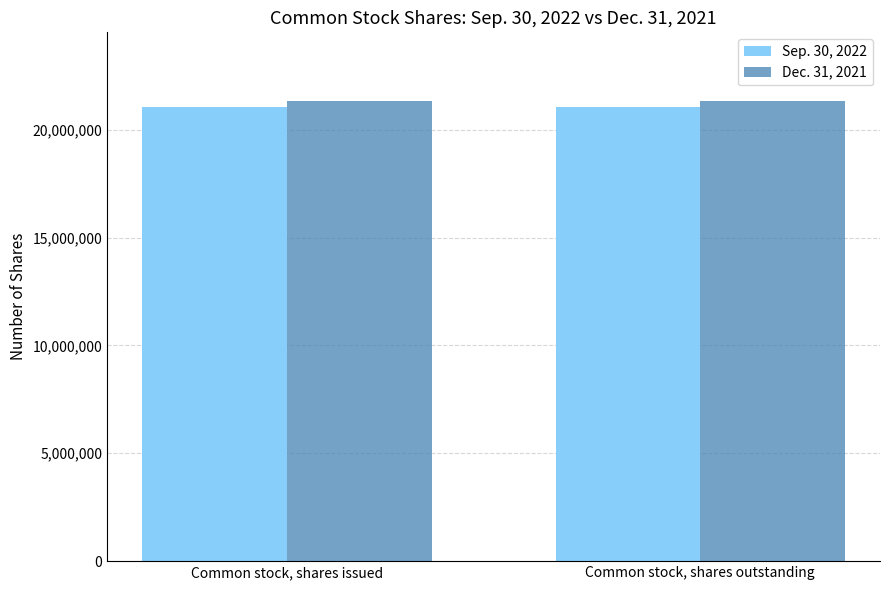

What is the total value across all series at Common stock, shares outstanding?

42365734